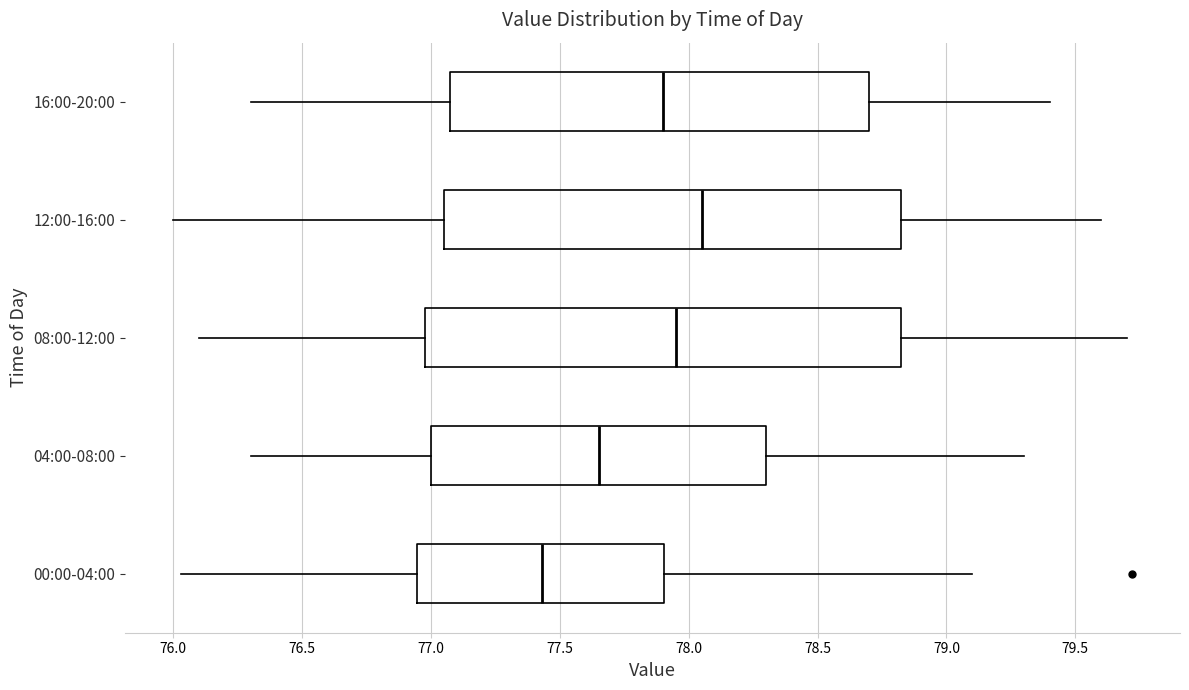

Reading bottom to top, transcribe this box plot: for each box, give where its median line is, the range the box spans, and where its two whiskers end, as read against the x-axis. The values are not printed on the chart, so give them approximately, as read against the axis.

00:00-04:00: median 77.45, box 76.95 to 77.90, whiskers 76.05 to 79.10
04:00-08:00: median 77.65, box 77.00 to 78.30, whiskers 76.30 to 79.30
08:00-12:00: median 77.95, box 77.00 to 78.85, whiskers 76.10 to 79.70
12:00-16:00: median 78.05, box 77.05 to 78.85, whiskers 76.00 to 79.60
16:00-20:00: median 77.90, box 77.10 to 78.70, whiskers 76.30 to 79.40